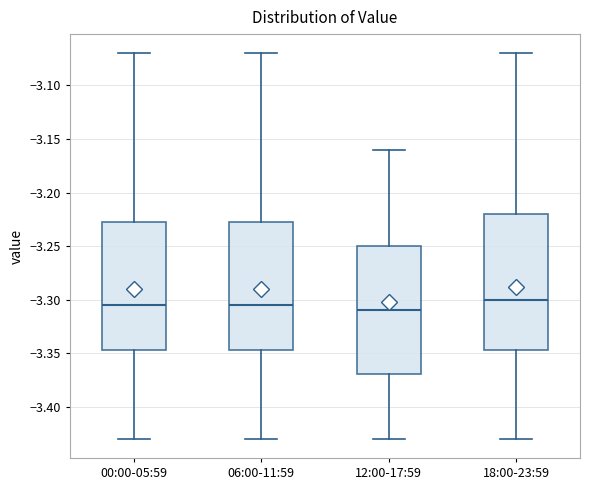

Reading left to right, read every box against the y-axis: the position of its median line, the range the box covers, and the ends of its whiskers. The values are not printed on the chart, so give them approximately, as read against the axis.

00:00-05:59: median -3.305, box -3.345 to -3.225, whiskers -3.430 to -3.070
06:00-11:59: median -3.305, box -3.345 to -3.225, whiskers -3.430 to -3.070
12:00-17:59: median -3.310, box -3.370 to -3.250, whiskers -3.430 to -3.160
18:00-23:59: median -3.300, box -3.345 to -3.220, whiskers -3.430 to -3.070